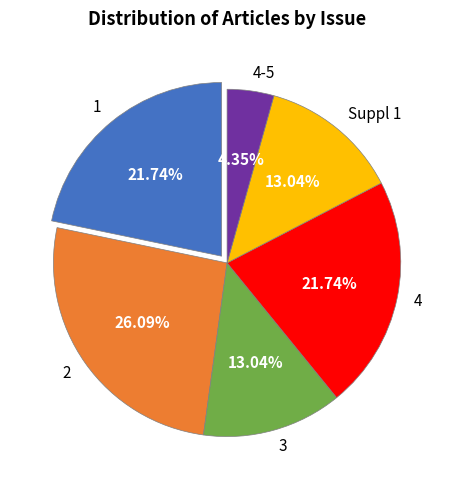

To the nearest percent, what is the difference between the 1 and 4-5 slice percentages?

17%